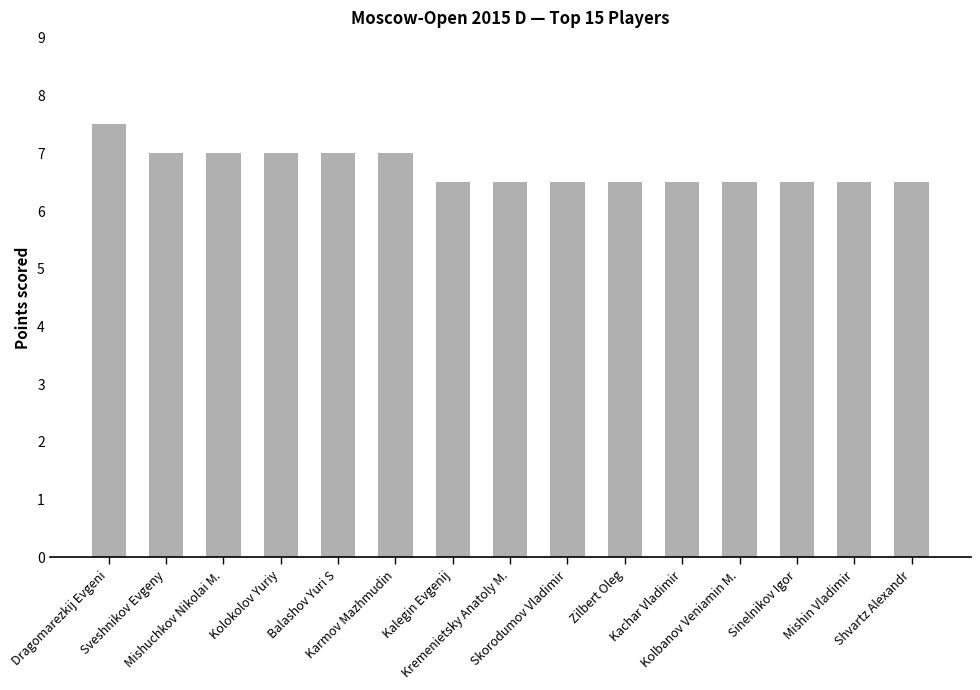

What is the ratio of the value at Zilbert Oleg to the value at Skorodumov Vladimir?

1.0